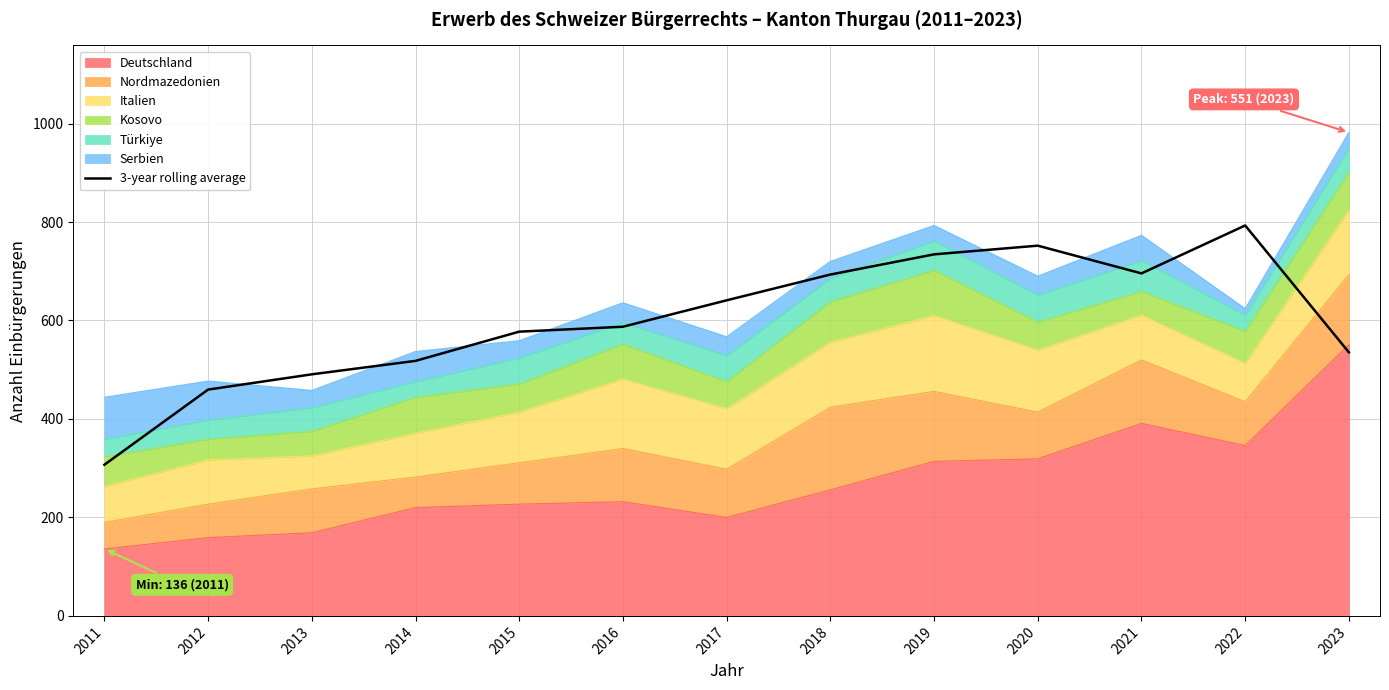

What is the change in value from 2012 to 2017?

+181.3